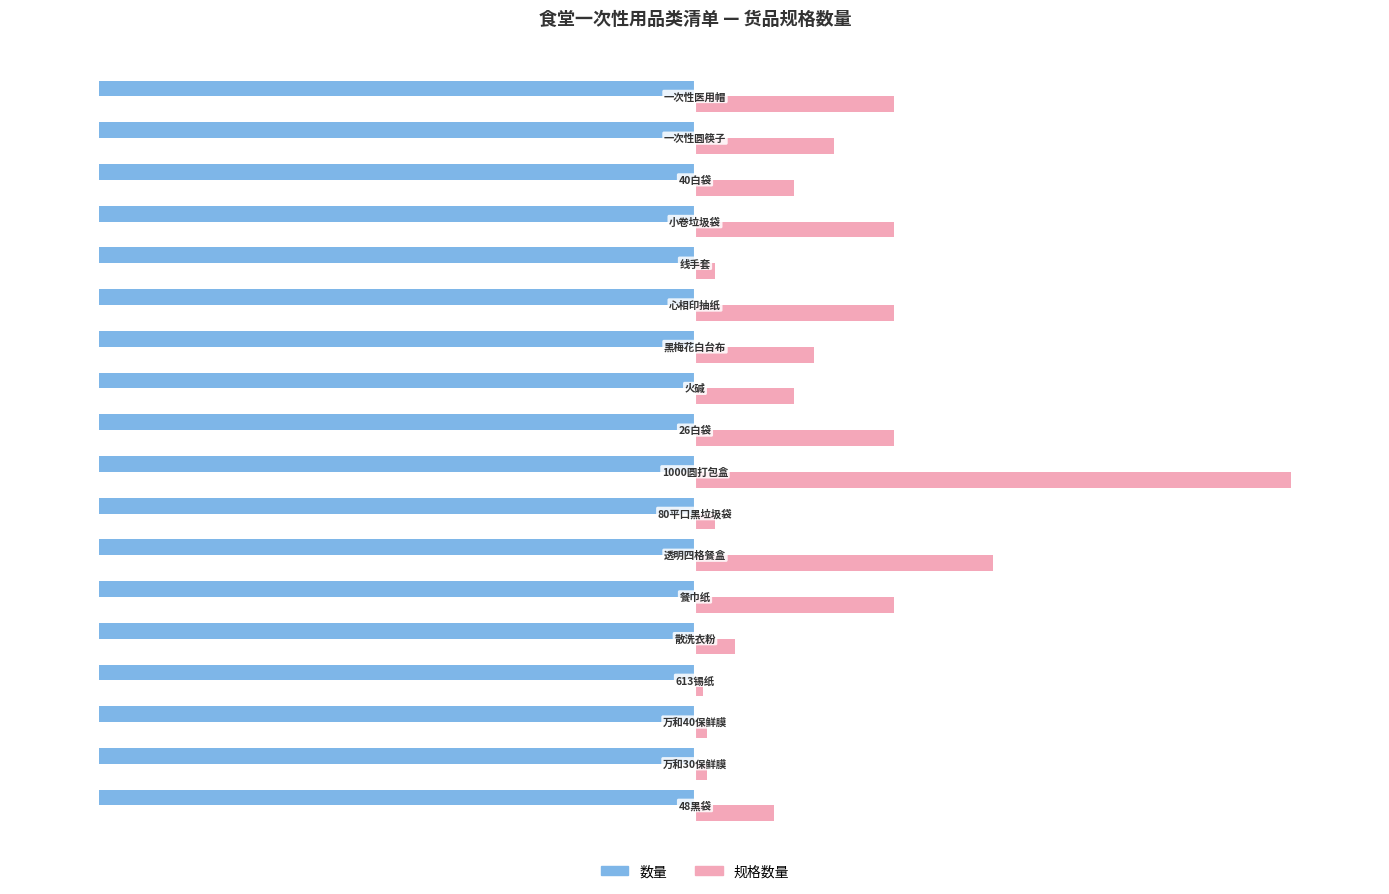

What is the value of the 规格数量 bar at the 5th from the left?

6.7